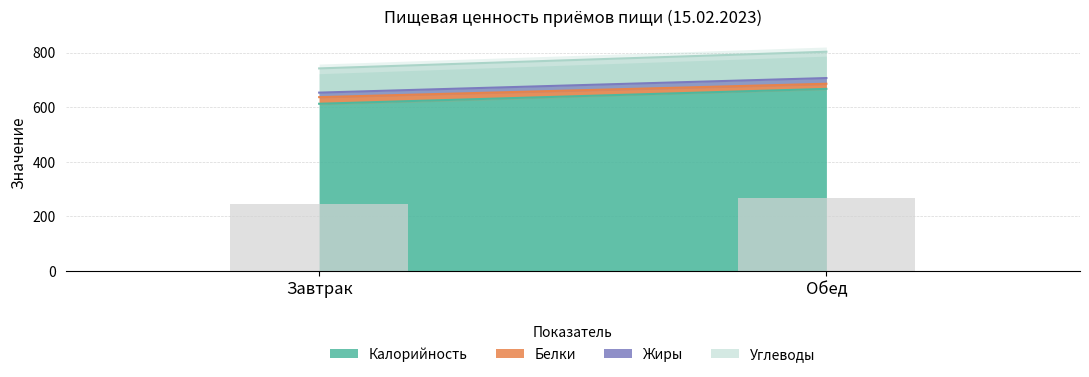

What is the sum of all values?

512.3